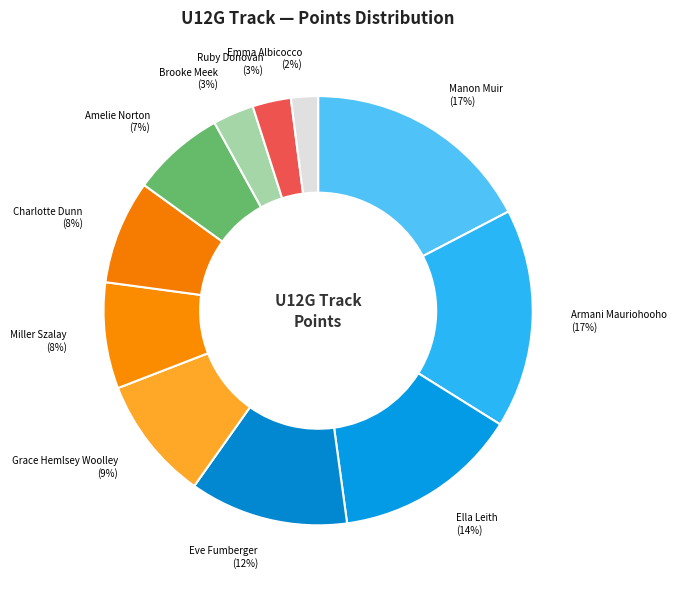

Do Grace Hemlsey Woolley and Ruby Donovan together represent more than half of the pie?

No